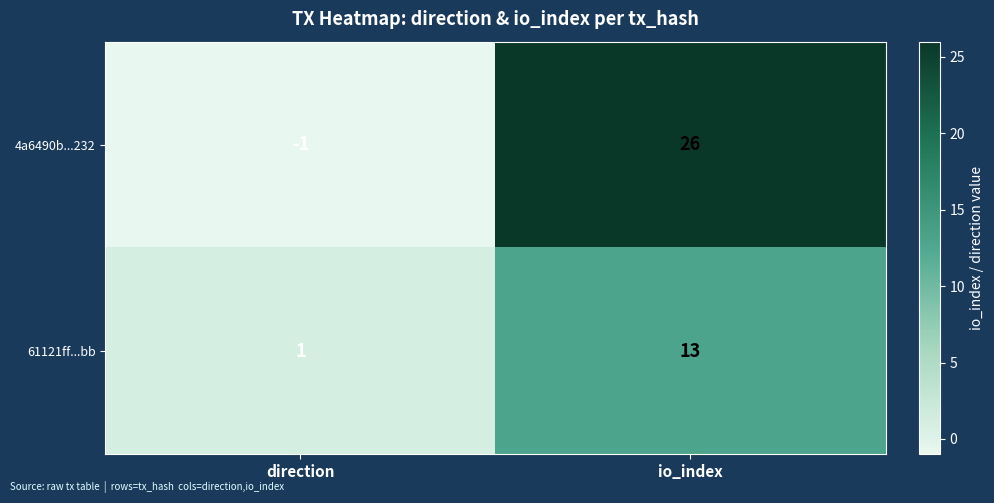

Reading left to right, what are all the values shown in this chart?

4a6490b...232: direction=-1	io_index=26
61121ff...bb: direction=1	io_index=13